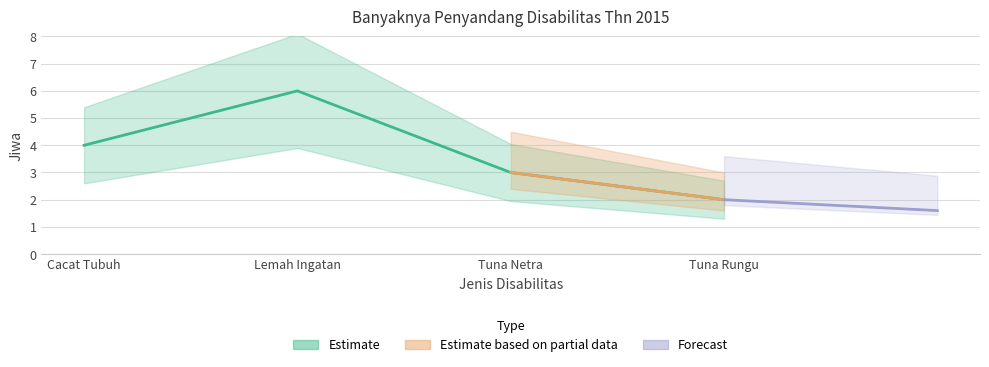

True or false: the data has more than 2 interior local peaks.

False